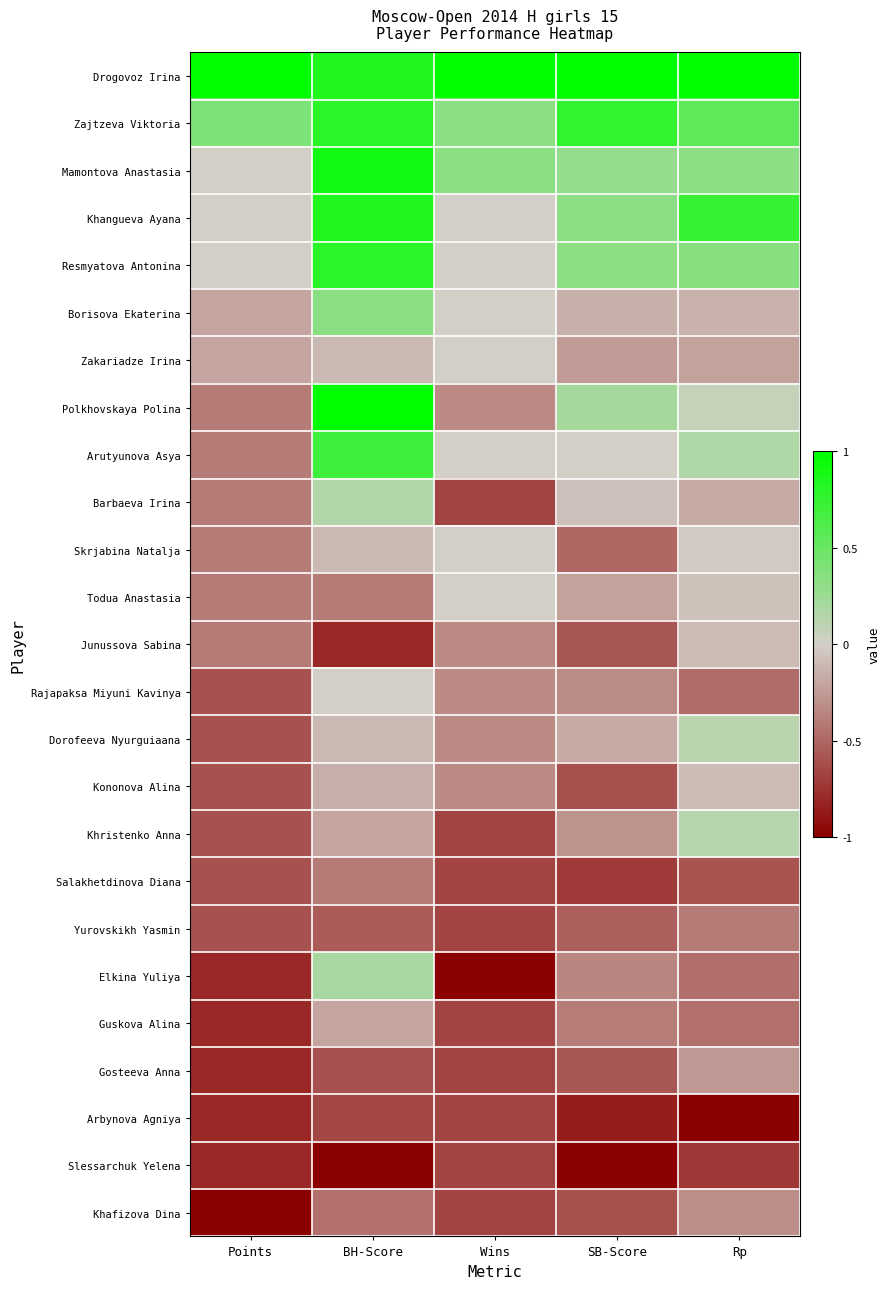

At which category does the chart reach its minimum across all series?

Wins